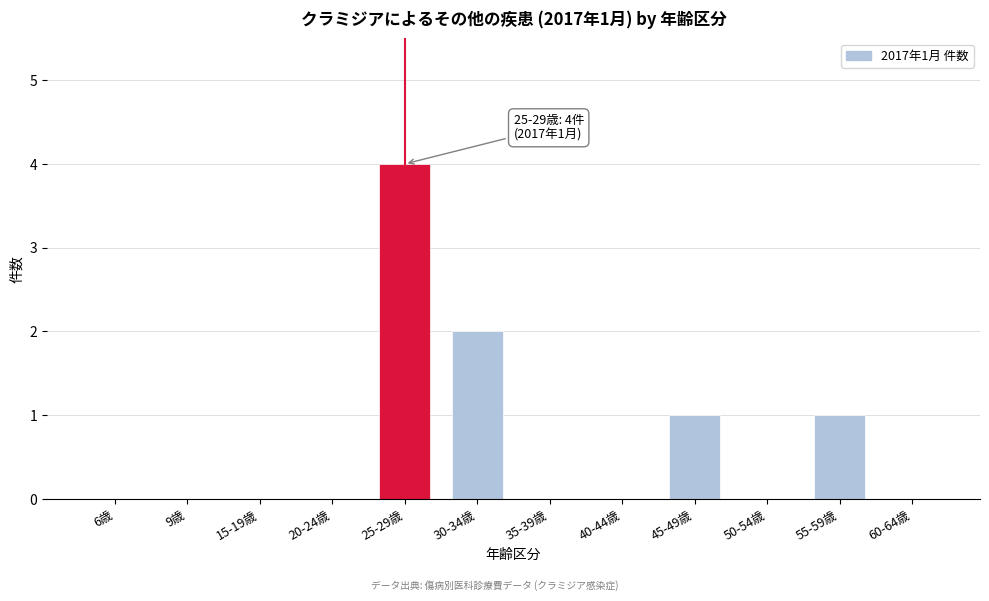

Reading right to left, extract all data points from this chart.

60-64歳=0	55-59歳=1	50-54歳=0	45-49歳=1	40-44歳=0	35-39歳=0	30-34歳=2	25-29歳=4	20-24歳=0	15-19歳=0	9歳=0	6歳=0